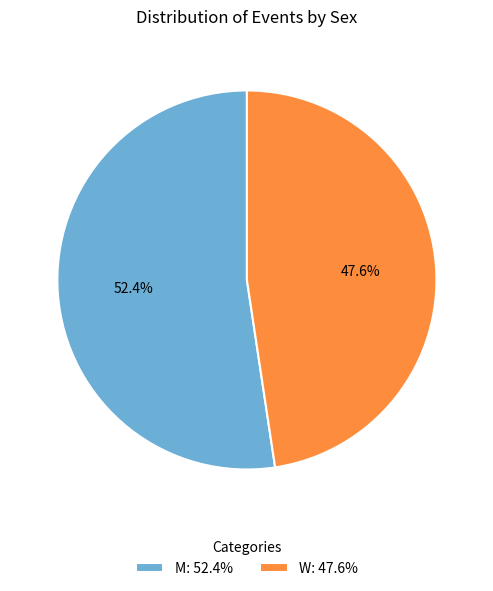

Which has a higher value, M or W?

M